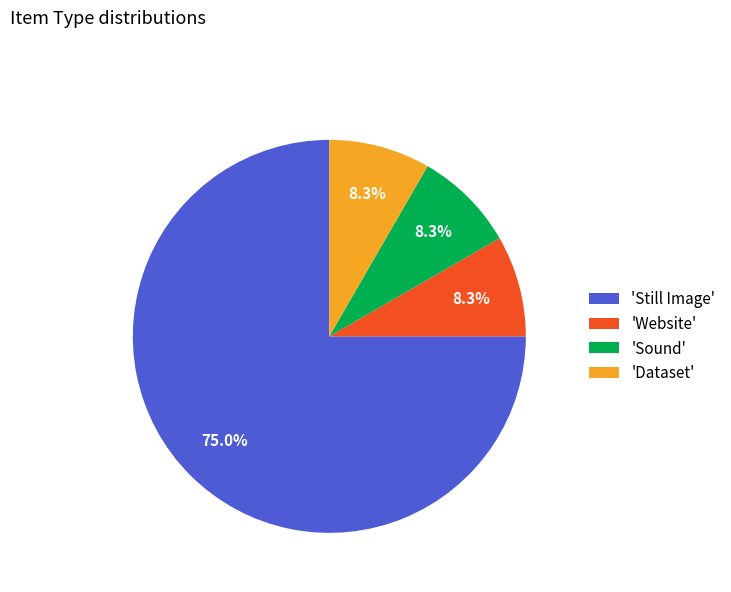

Between 'Still Image' and 'Dataset', which is larger?

'Still Image'